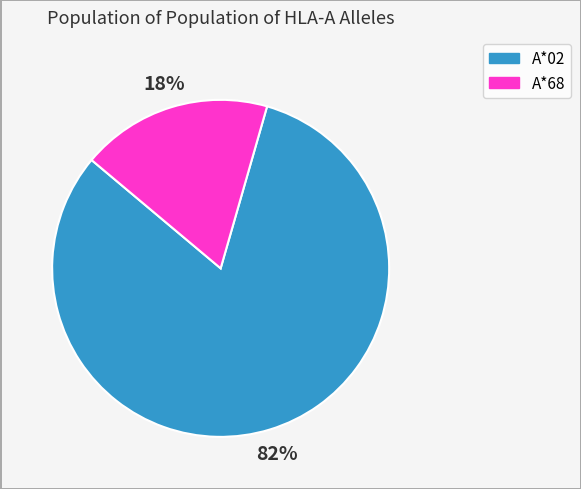

To the nearest percent, what percentage of the pie is A*02?

82%